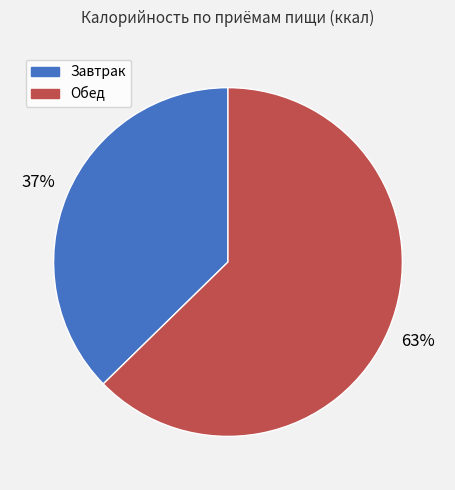

True or false: Обед accounts for 78% of the total.

False